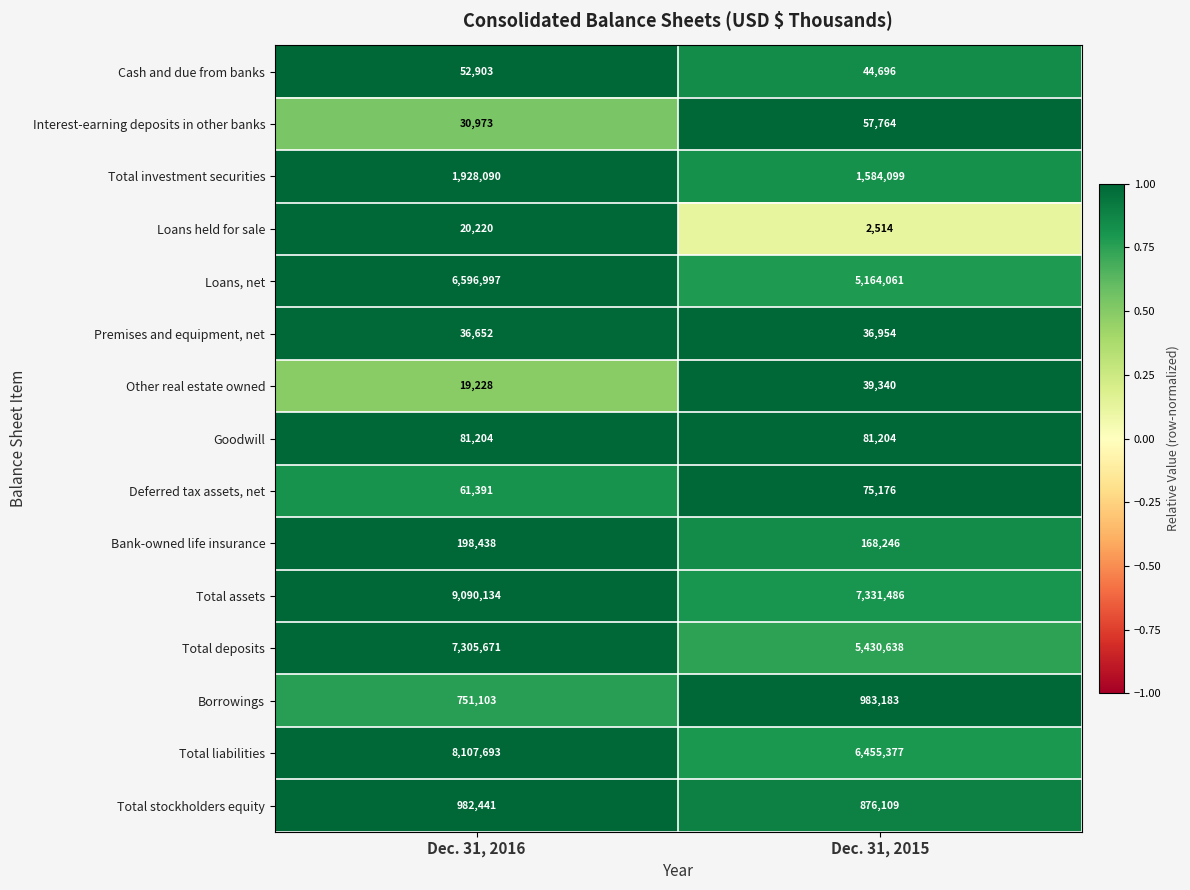

At which label is Cash and due from banks closest to 48799?

Dec. 31, 2015